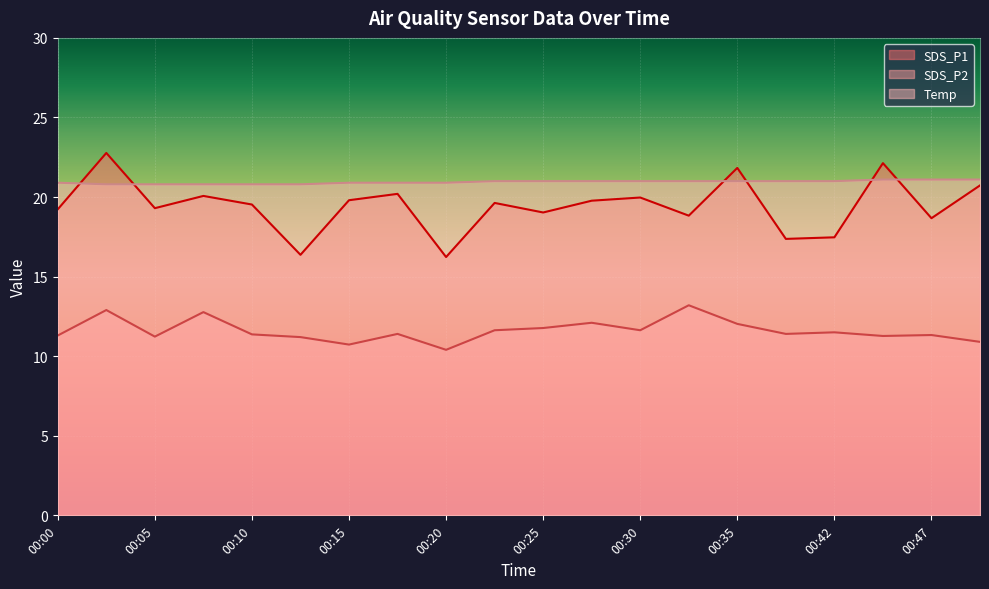

True or false: SDS_P2 and Temp intersect in this chart.

False